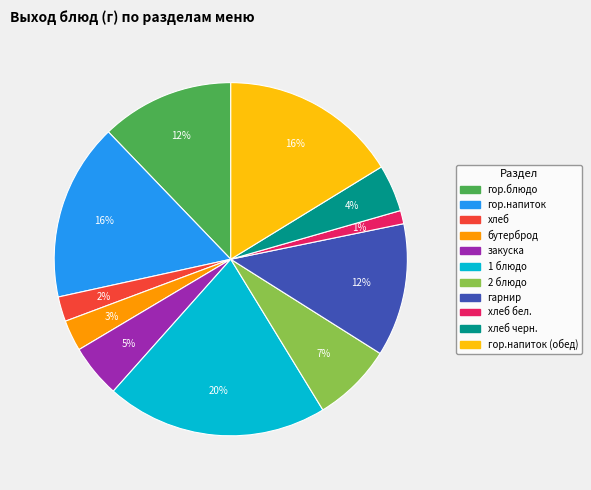

To the nearest percent, what is the difference between the largest and smallest slice percentages?

19%